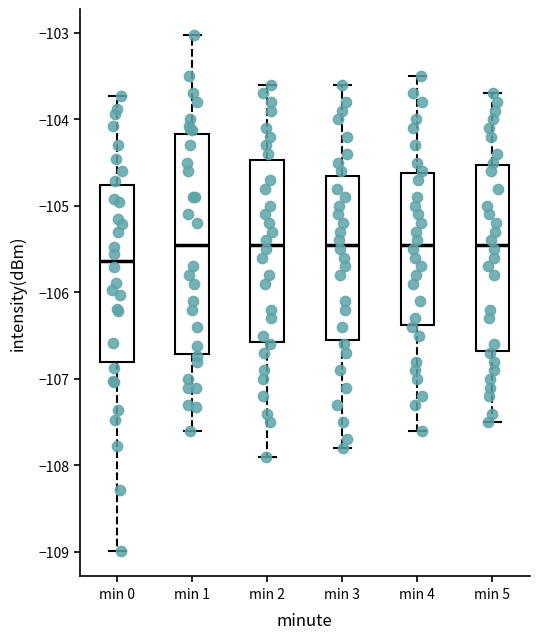

Which box is the tallest, from its lower edge to its upper edge?

min 1